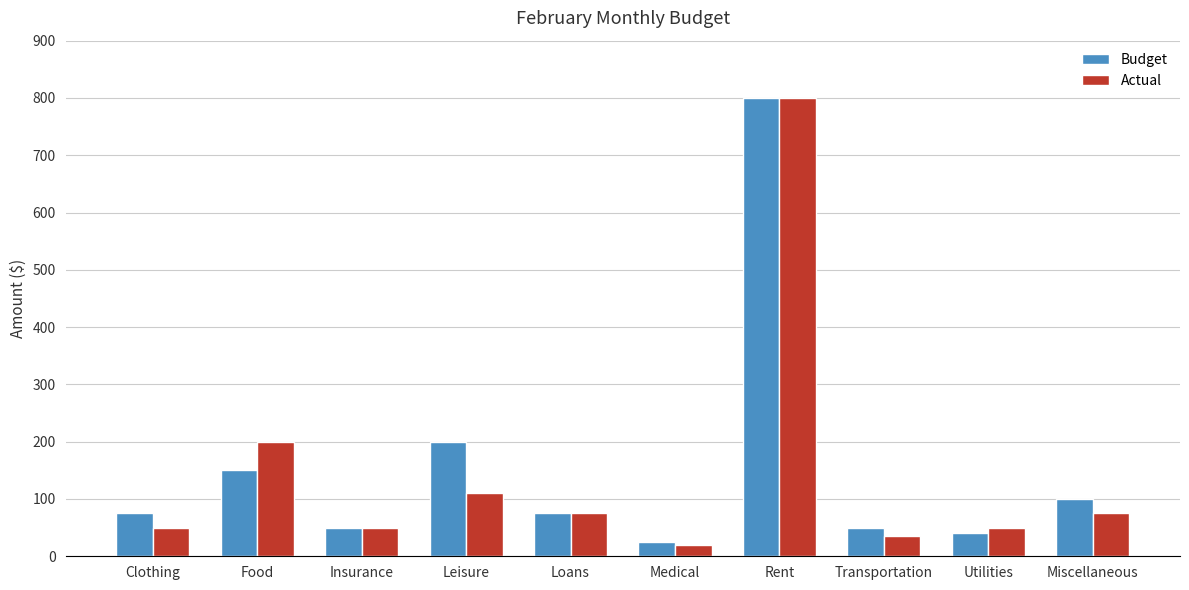

Which series has the largest range (max minus min)?

Actual